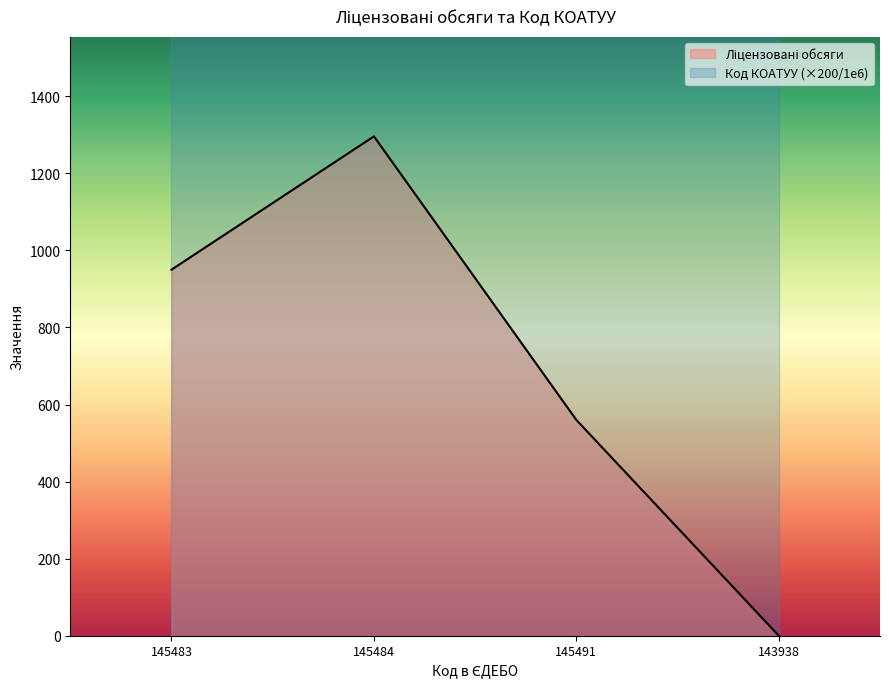

At which label is the value closest to 648?

145491